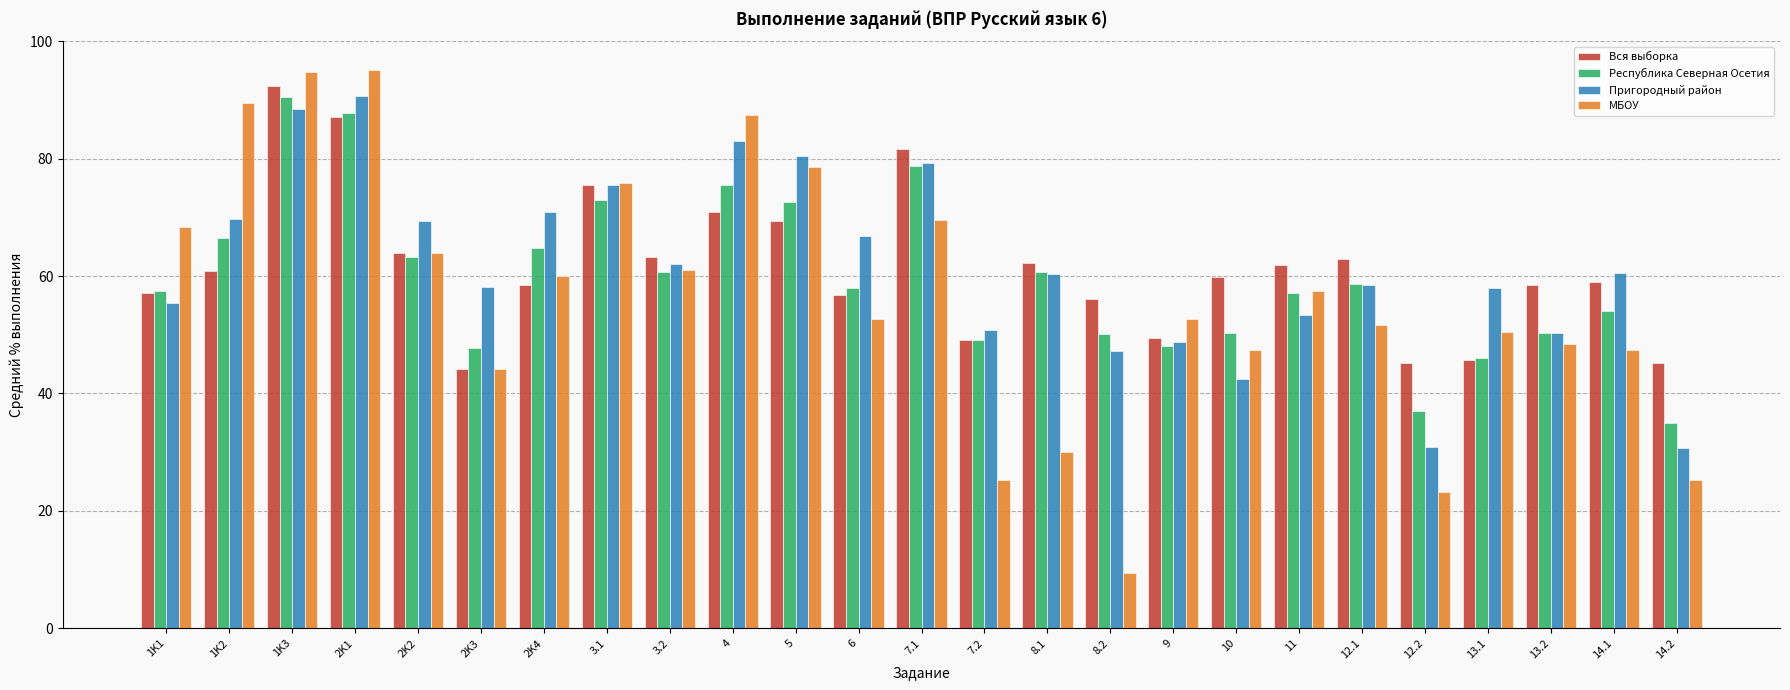

What position from the right is 2K1?

22